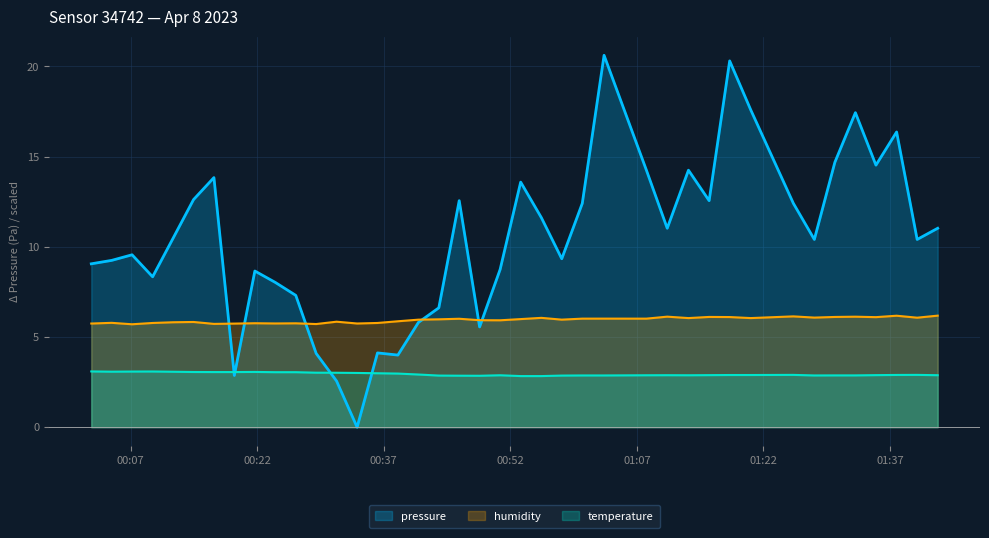

True or false: pressure has a value of 20.3 at 2023-04-08T01:18:00.

True